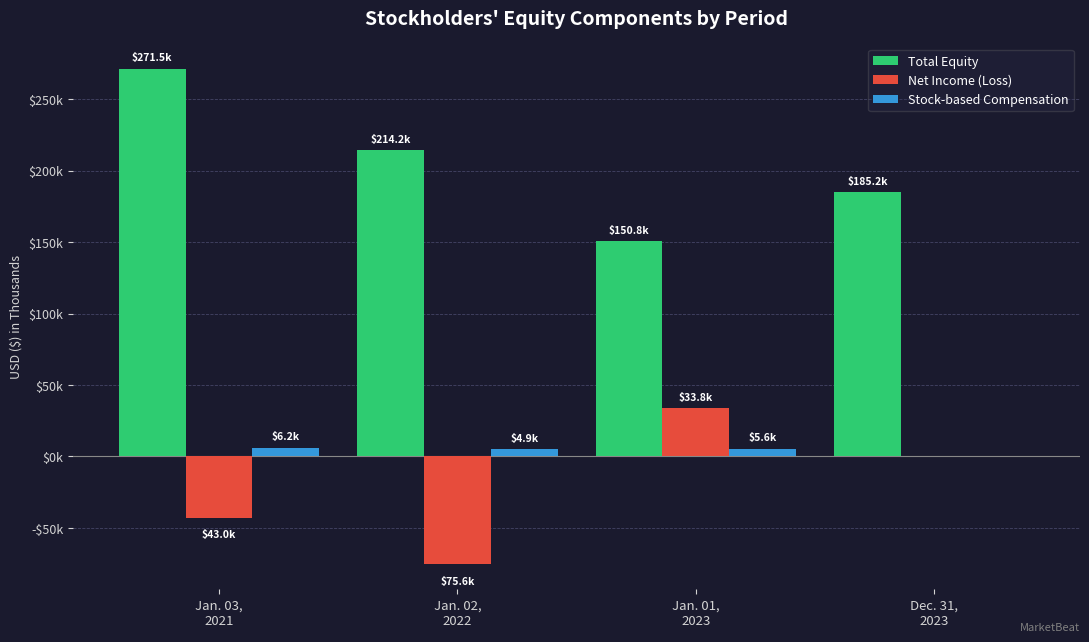

What are all the series names shown in the legend?

Total Equity, Net Income (Loss), Stock-based Compensation